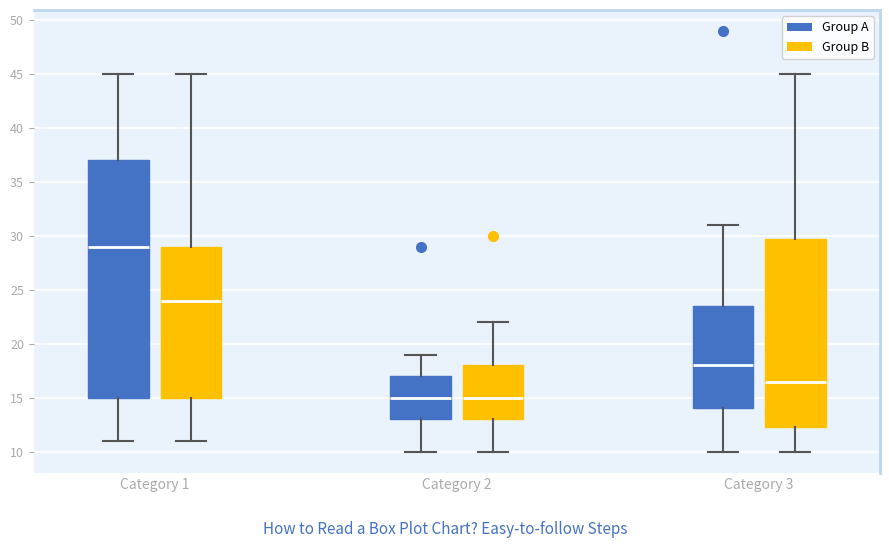

Which box is the tallest, from its lower edge to its upper edge?

Category 1 (Group A)